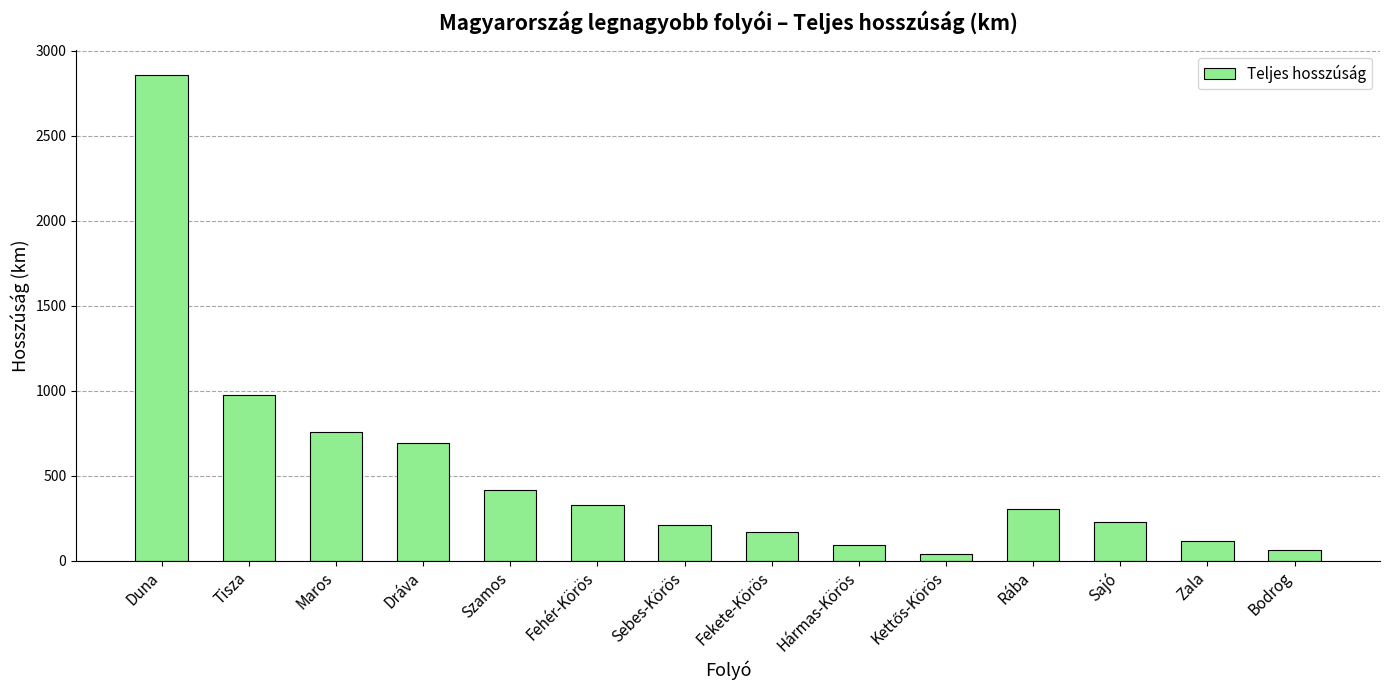

Reading left to right, list all the values displayed in this chart.

2860	977	754	695	415	326	209	168	91	37	303	229	115	63